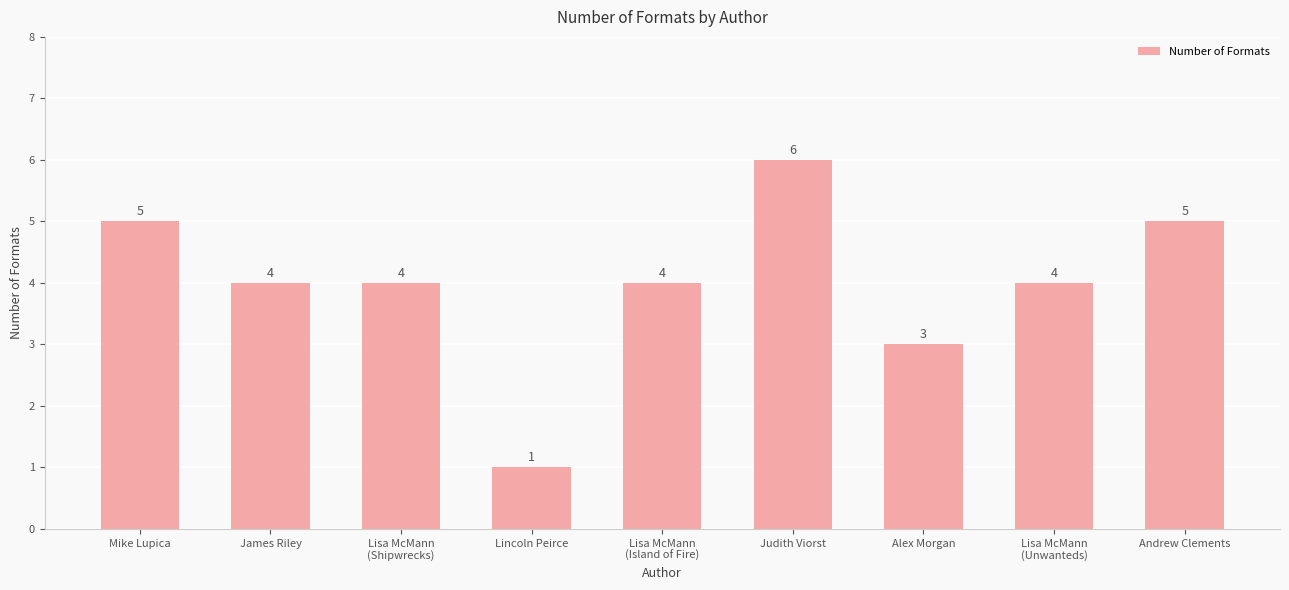

Which category has the lowest value across all series?

Lincoln Peirce